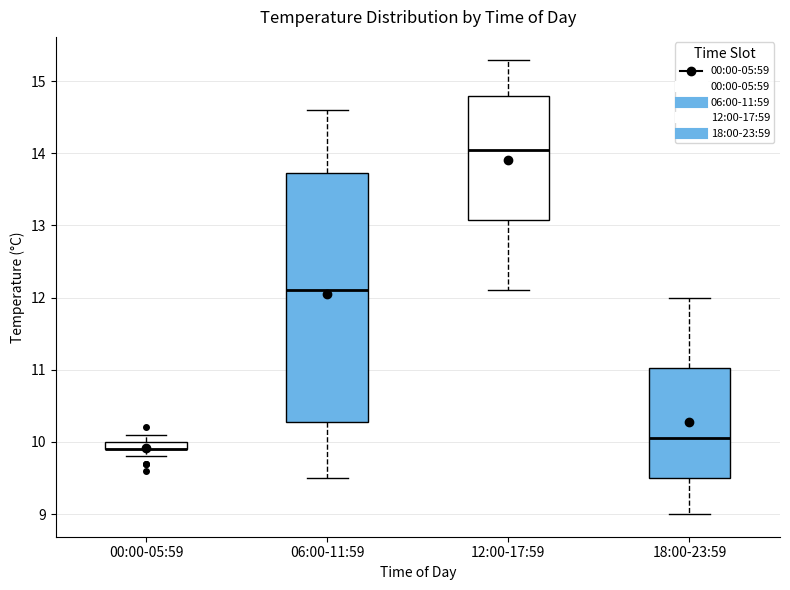

Comparing the boxes themselves (not the whiskers), which one is the tallest?

06:00-11:59